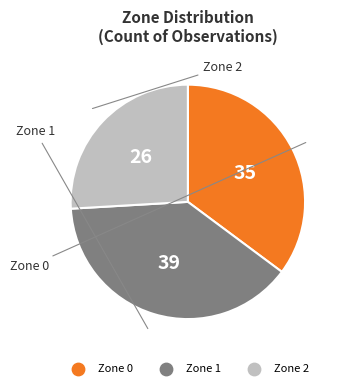

Which has a higher value, Zone 0 or Zone 1?

Zone 1